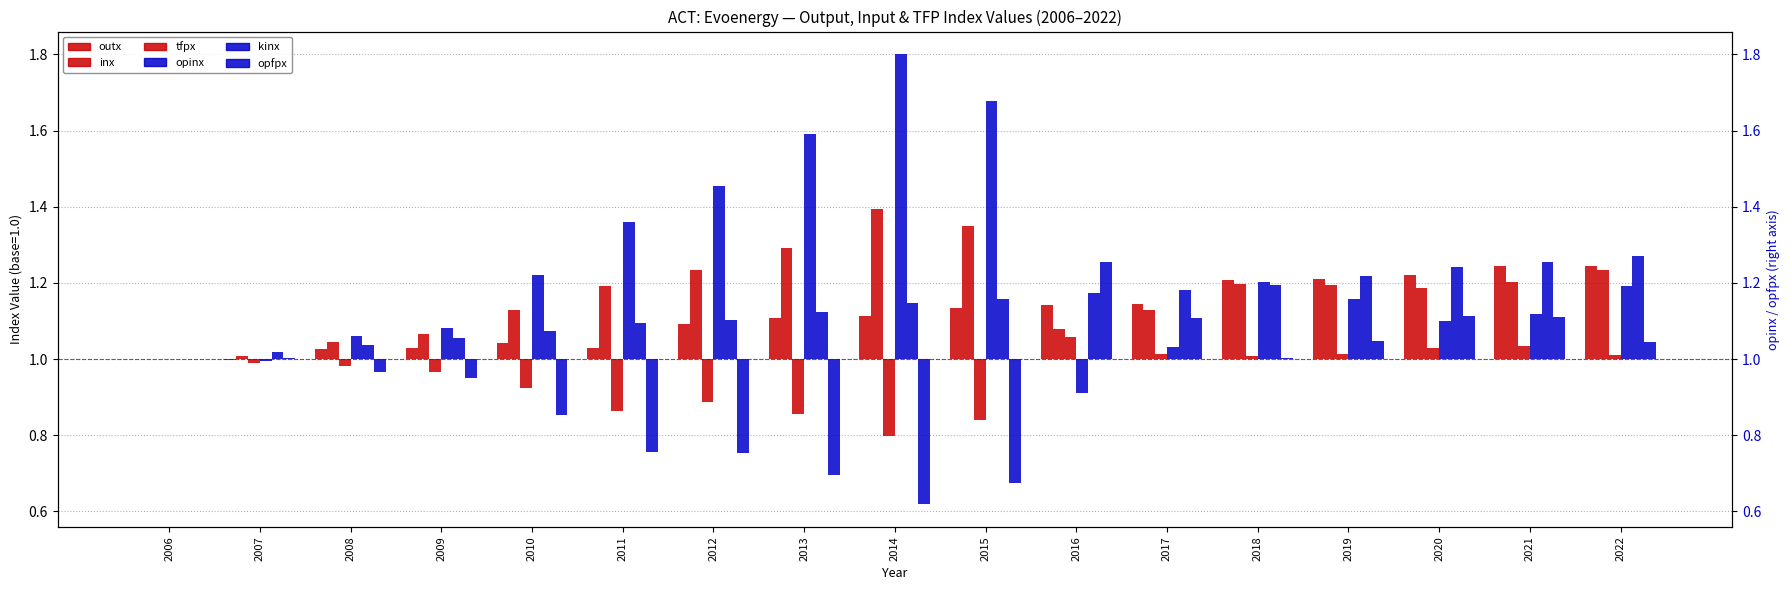

Which series has the largest range (max minus min)?

opinx